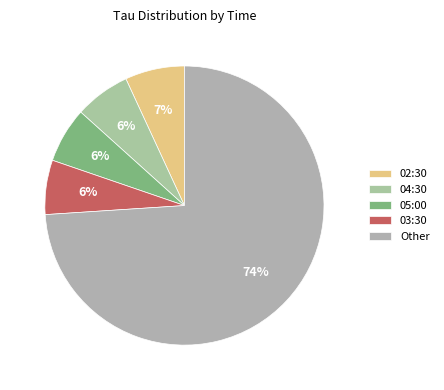

How many slices are in this pie chart?

5